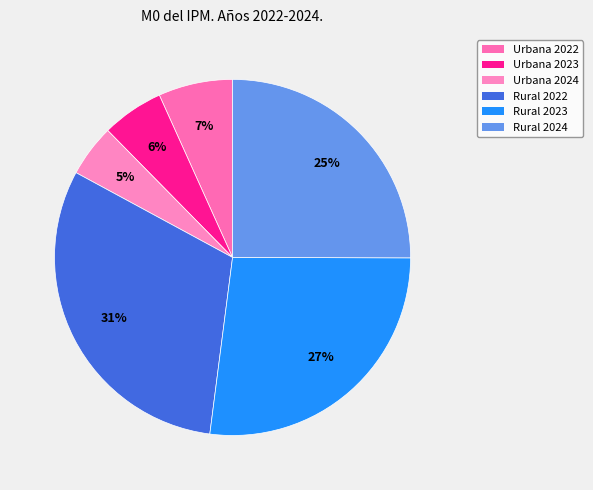

Is it true that Urbana 2022 is 16% of the pie?

False